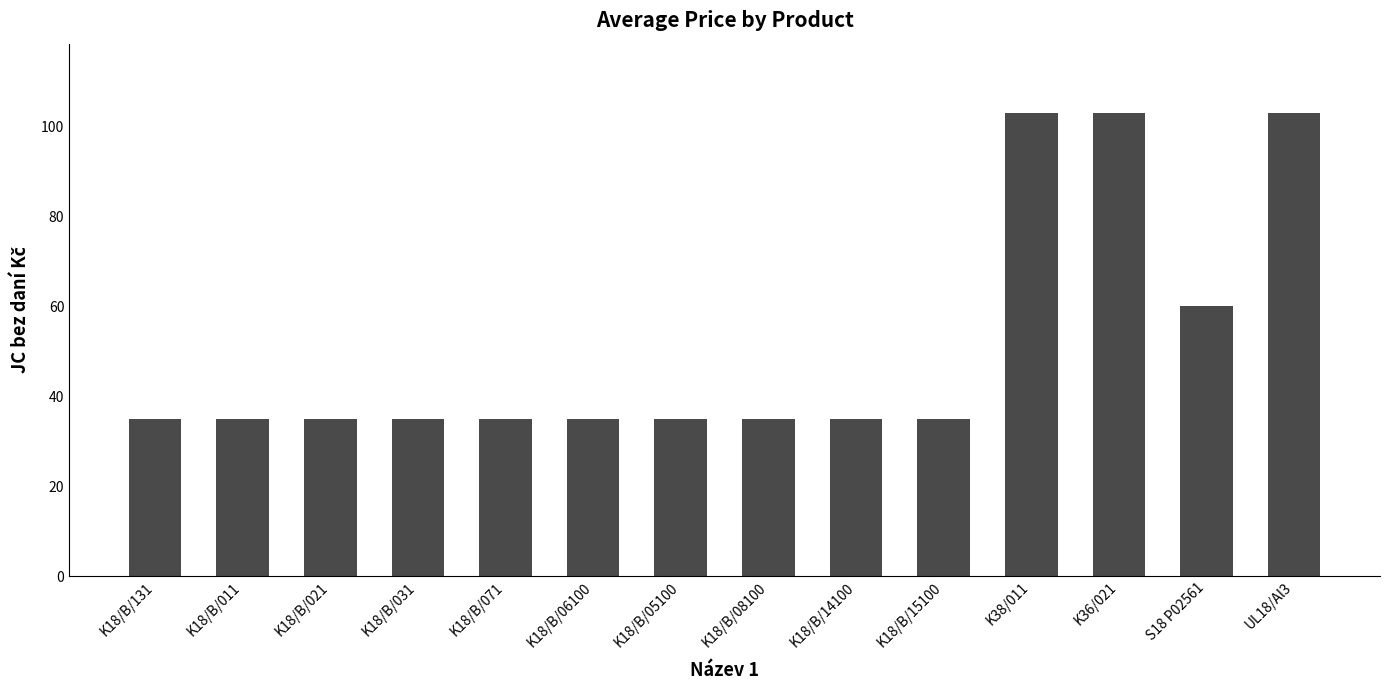

What is the approximate value at K18/B/08100, to the nearest 5?

35